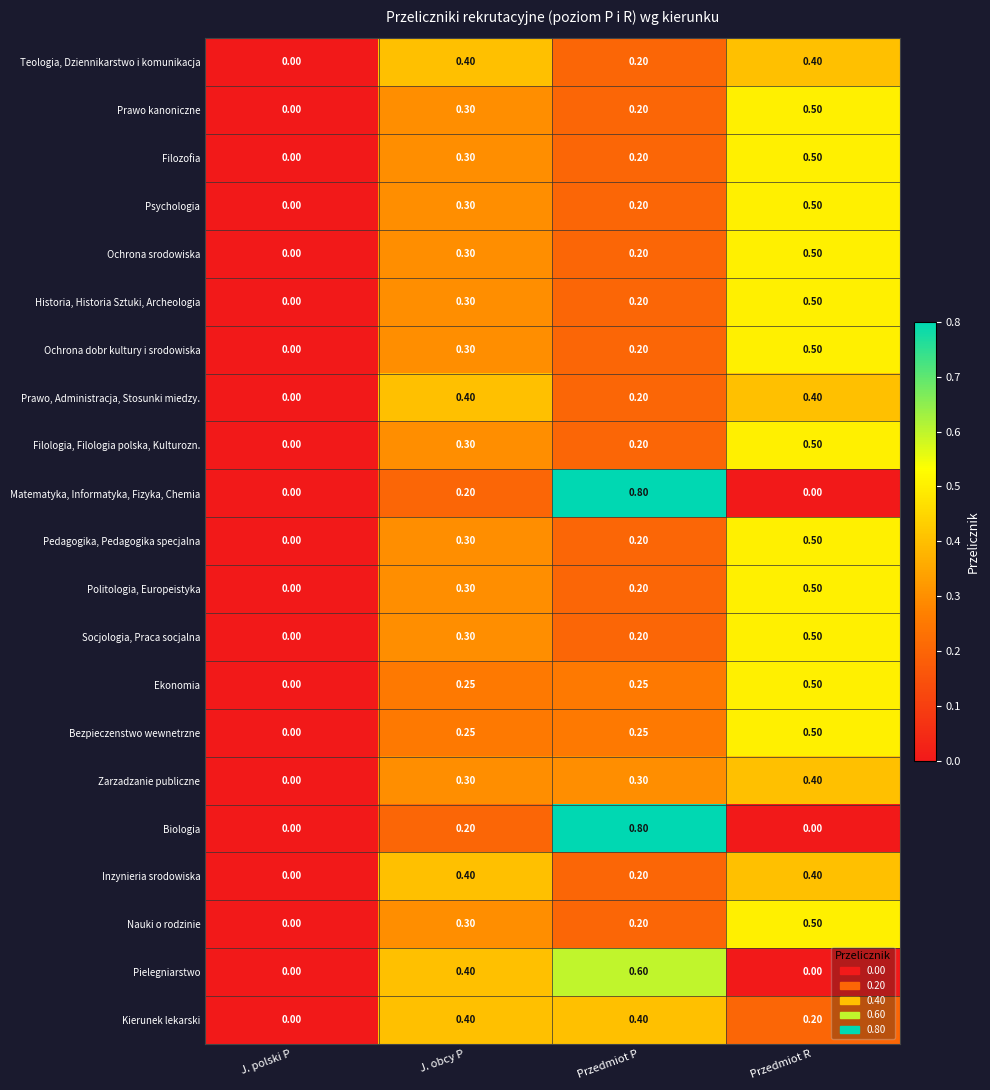

Is the value of Ochrona dobr kultury i srodowiska at J. polski P greater than the value of Politologia, Europeistyka at J. obcy P?

No